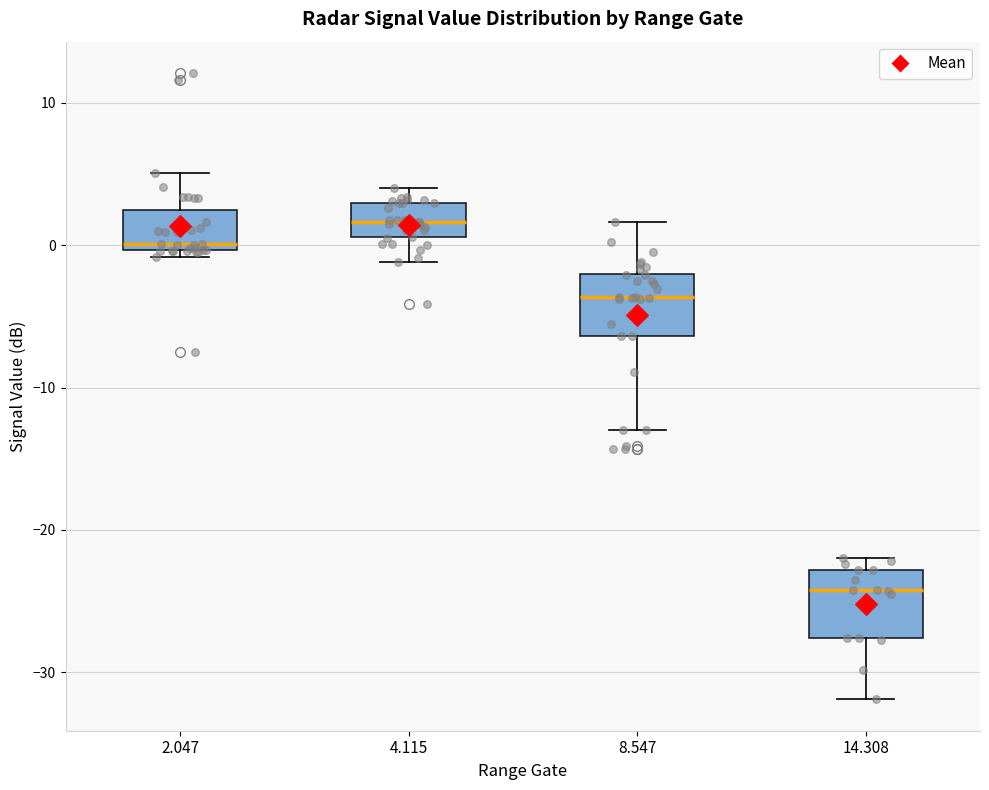

Reading left to right, read every box against the y-axis: the position of its median line, the range the box covers, and the ends of its whiskers. The values are not printed on the chart, so give them approximately, as read against the axis.

2.047: median 0 (just above the box's lower edge), box 0 to 2, whiskers -1 to 5
4.115: median 2, box 1 to 3, whiskers -1 to 4
8.547: median -4, box -6 to -2, whiskers -13 to 2
14.308: median -24, box -28 to -23, whiskers -32 to -22